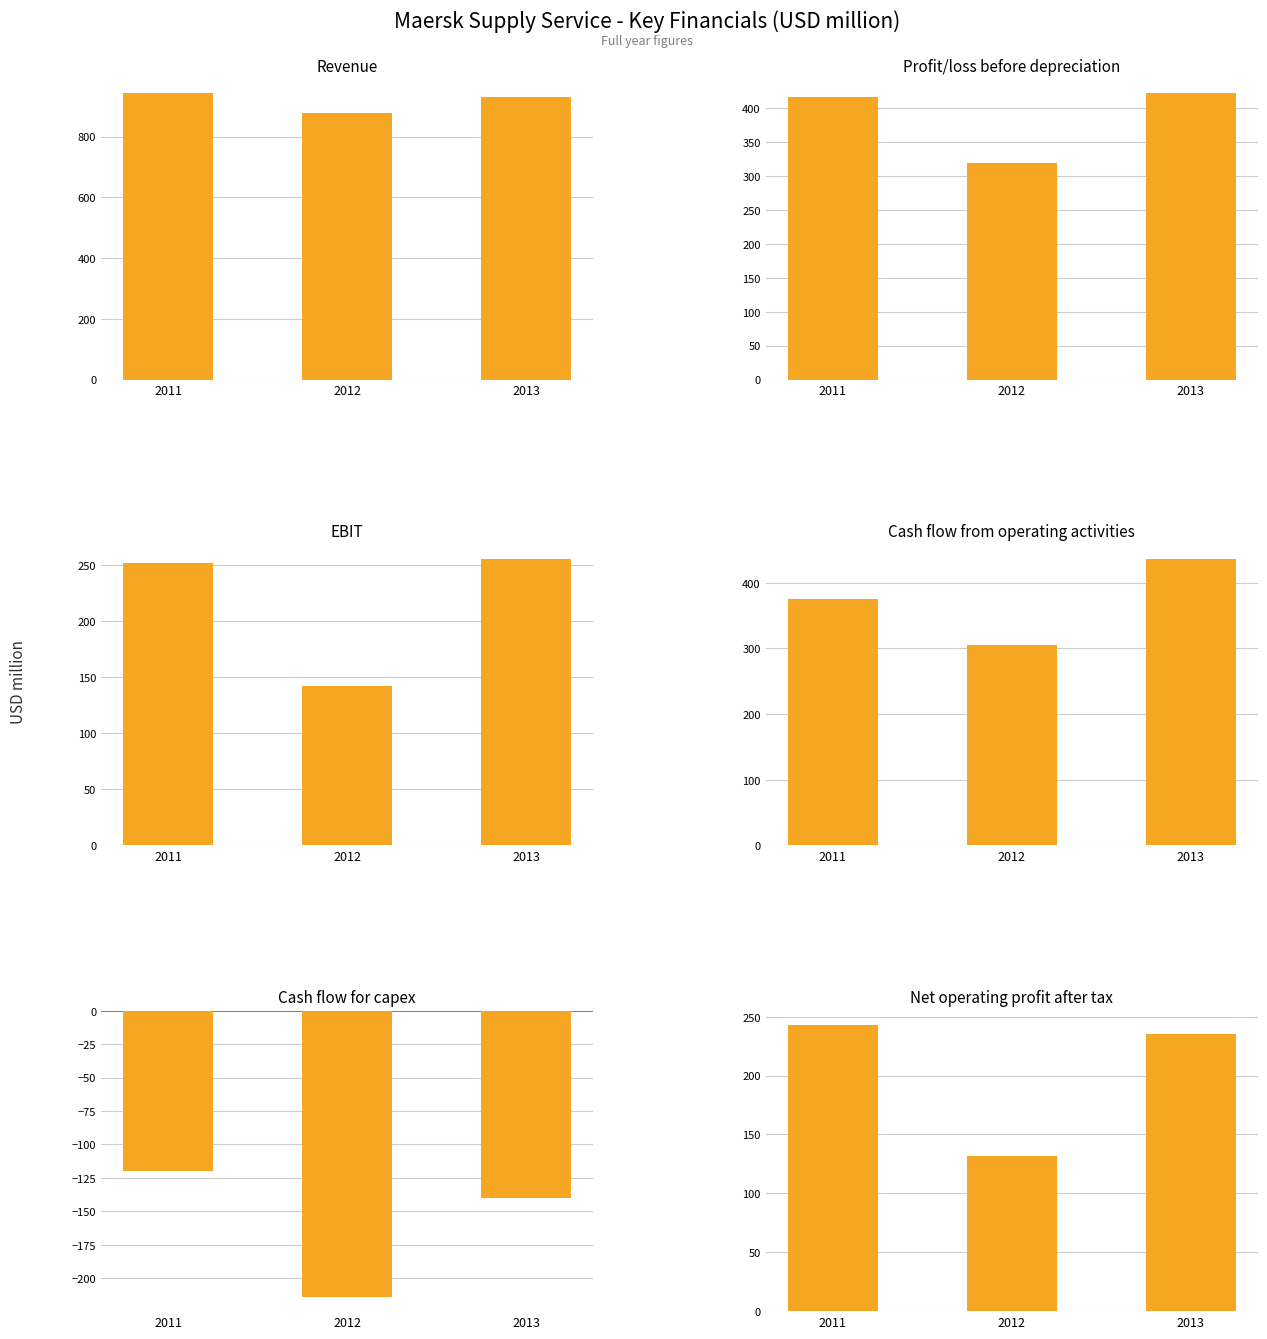

At which category does the chart reach its minimum across all series?

2012